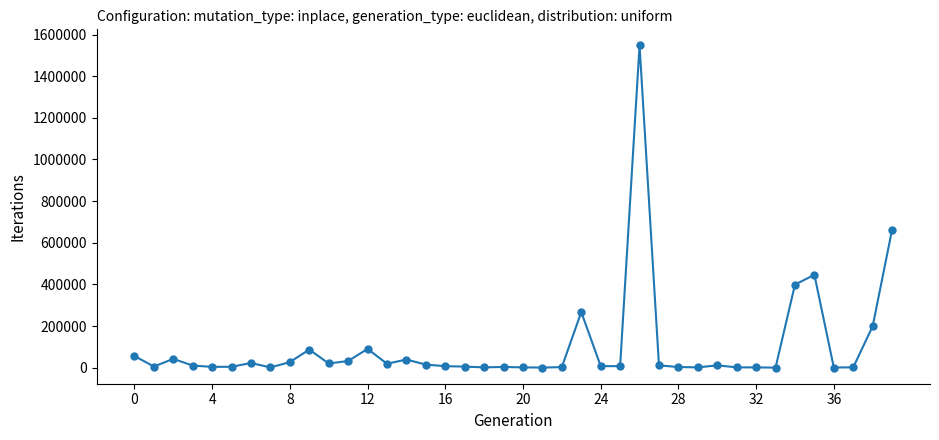

What is the minimum value shown in the chart?

135.5